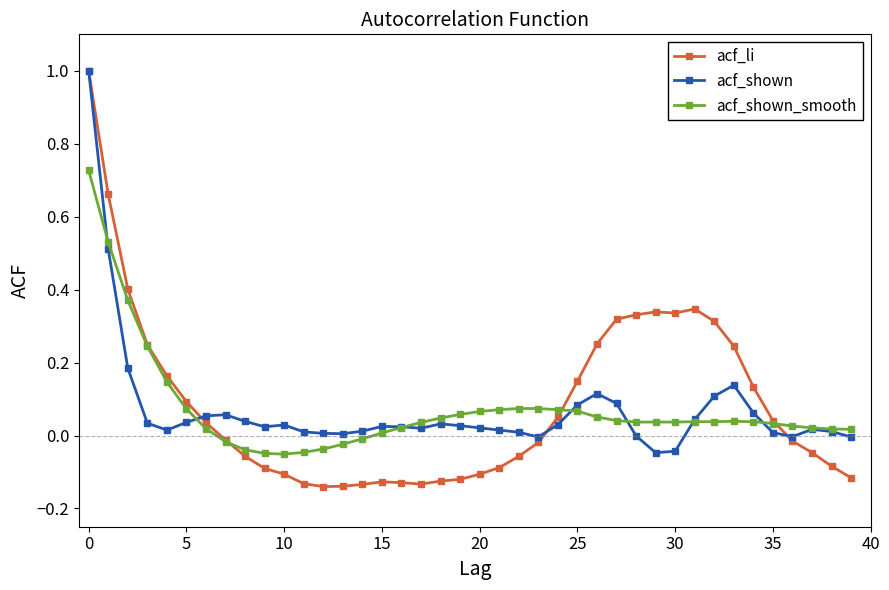

True or false: acf_shown has more than 1 interior local peaks.

True